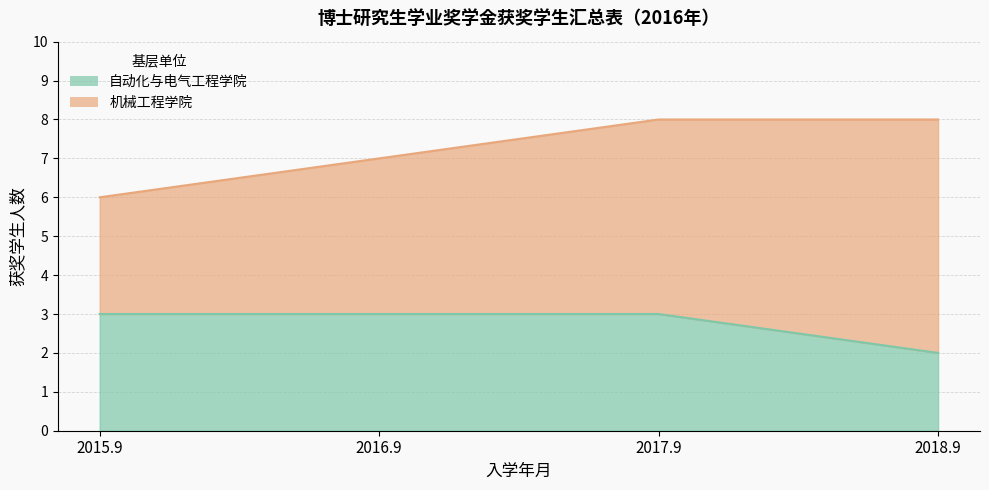

List the labels in order of value, largest first.

2015.9, 2016.9, 2017.9, 2018.9